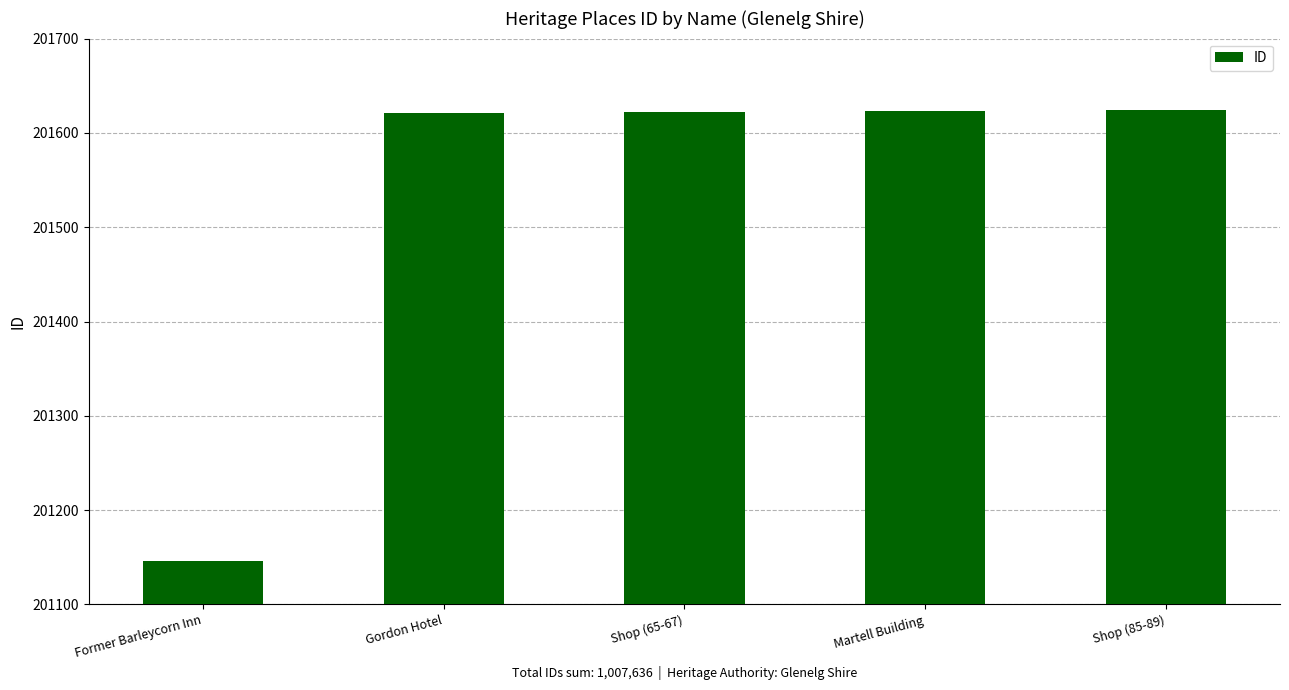

Approximately how many times larger is the value at Shop (65-67) compared to Former Barleycorn Inn?

1.0